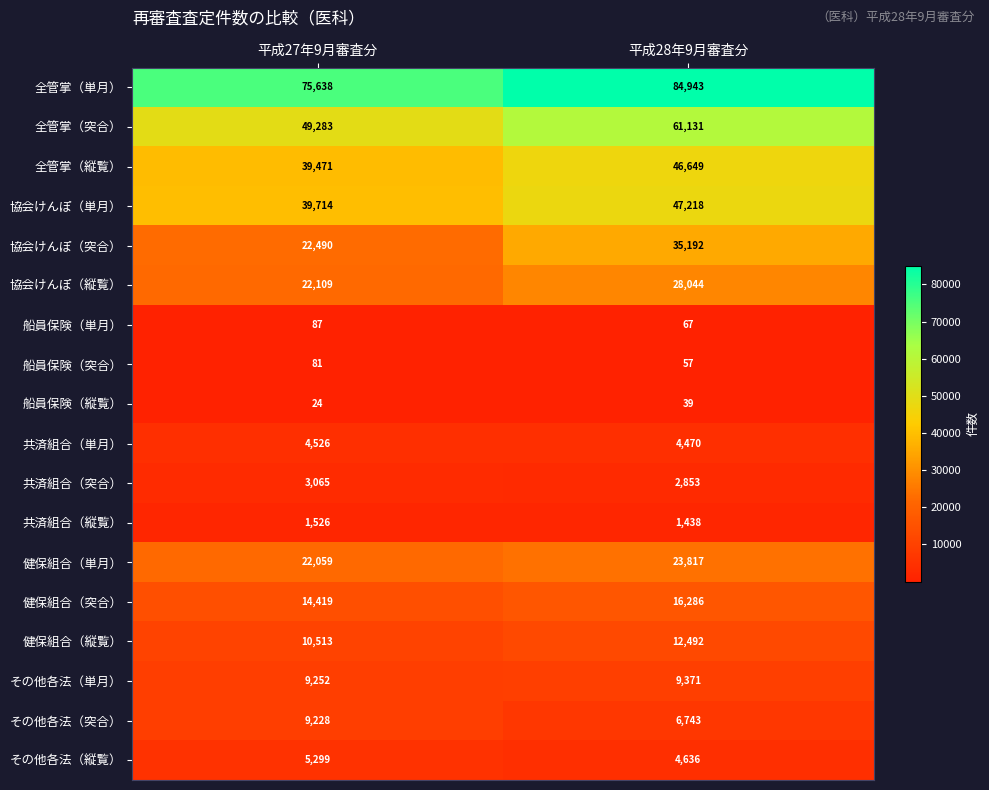

What is the spread (max minus min) of values at 平成27年9月審査分?

75614